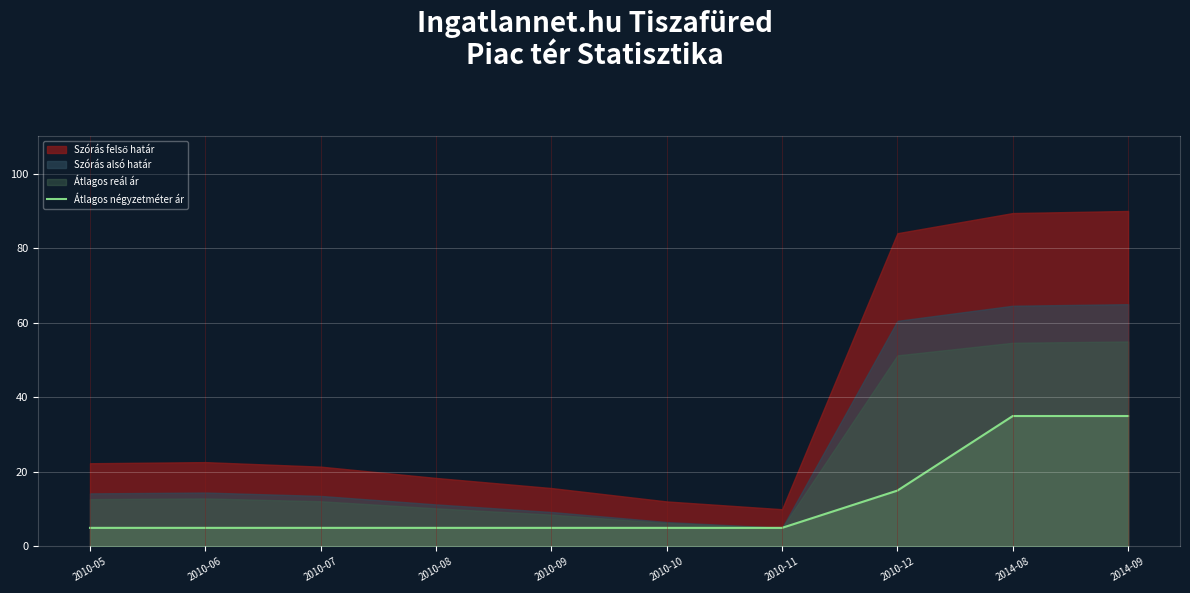

At which label is the value closest to 20?

2010-12